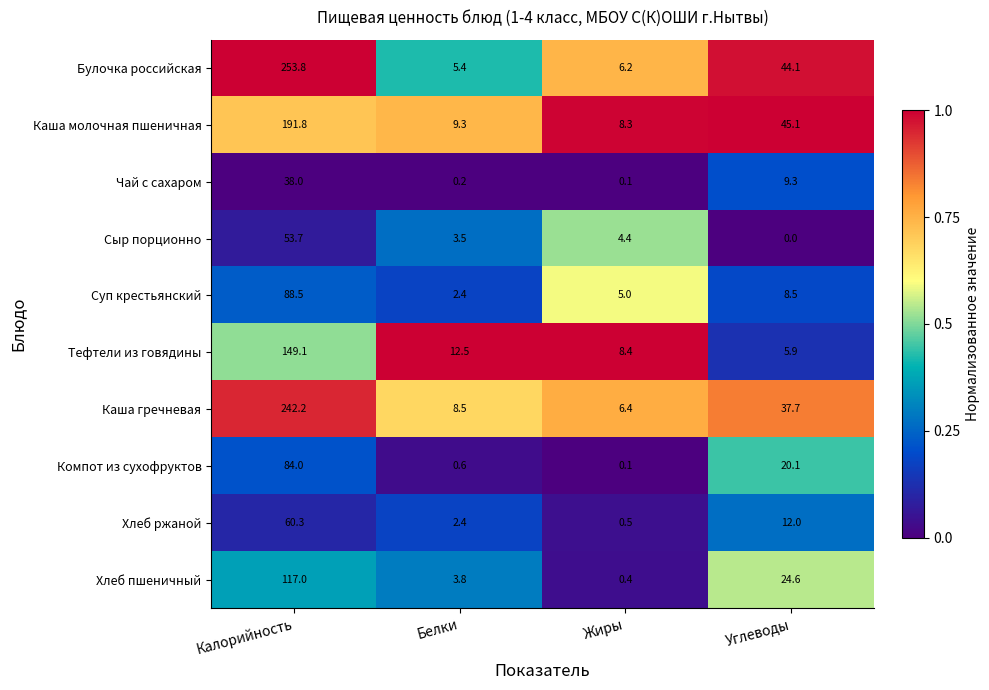

At which label does Компот из сухофруктов first exceed 20?

Калорийность